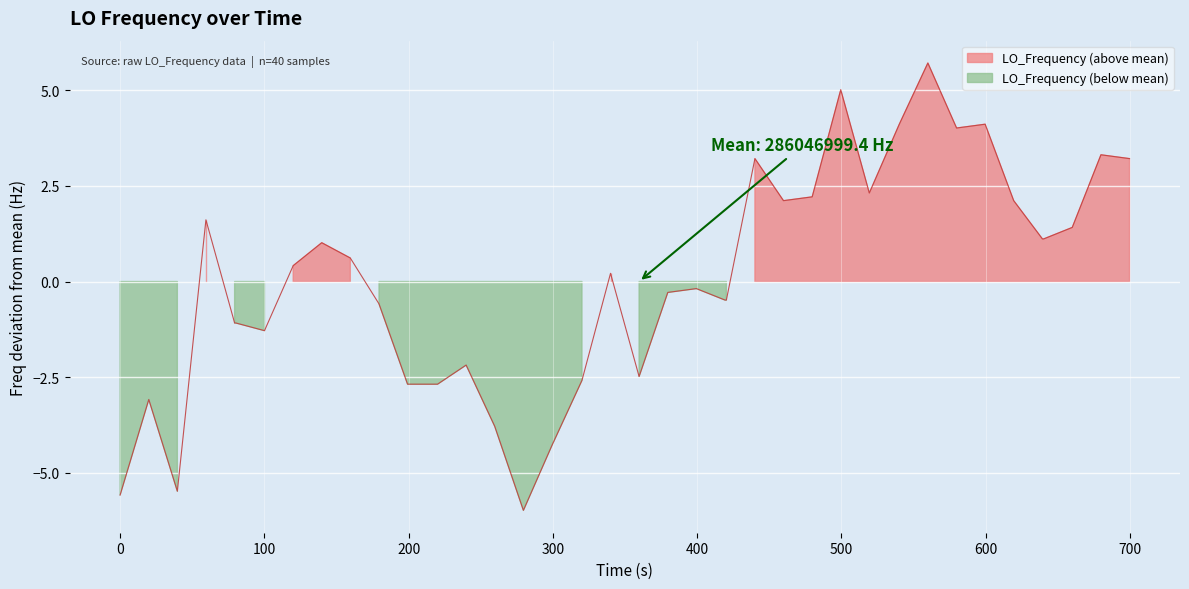

How many lines are shown in the chart?

1